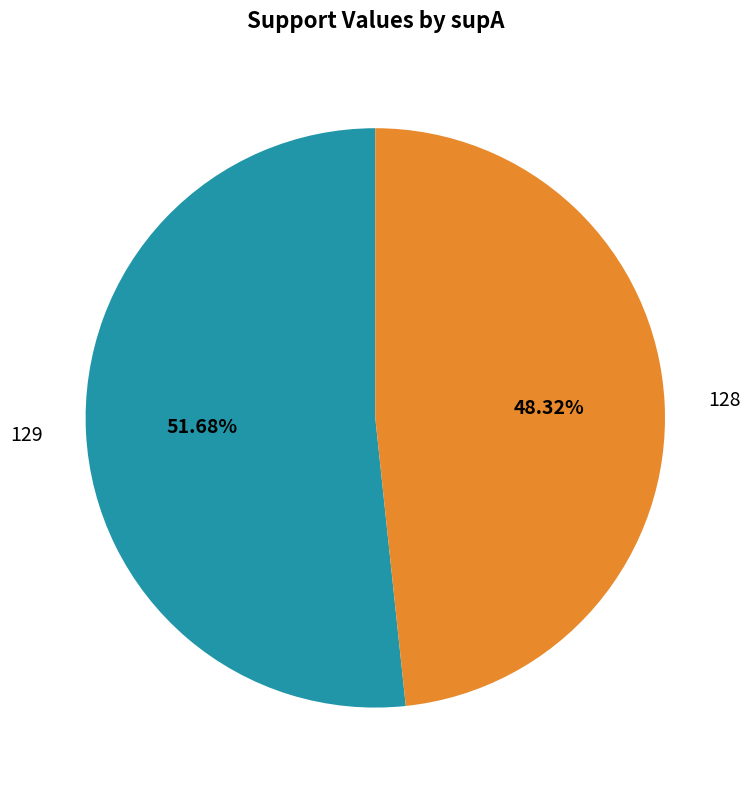

To the nearest percent, what is the difference between the 129 and 128 slice percentages?

3%